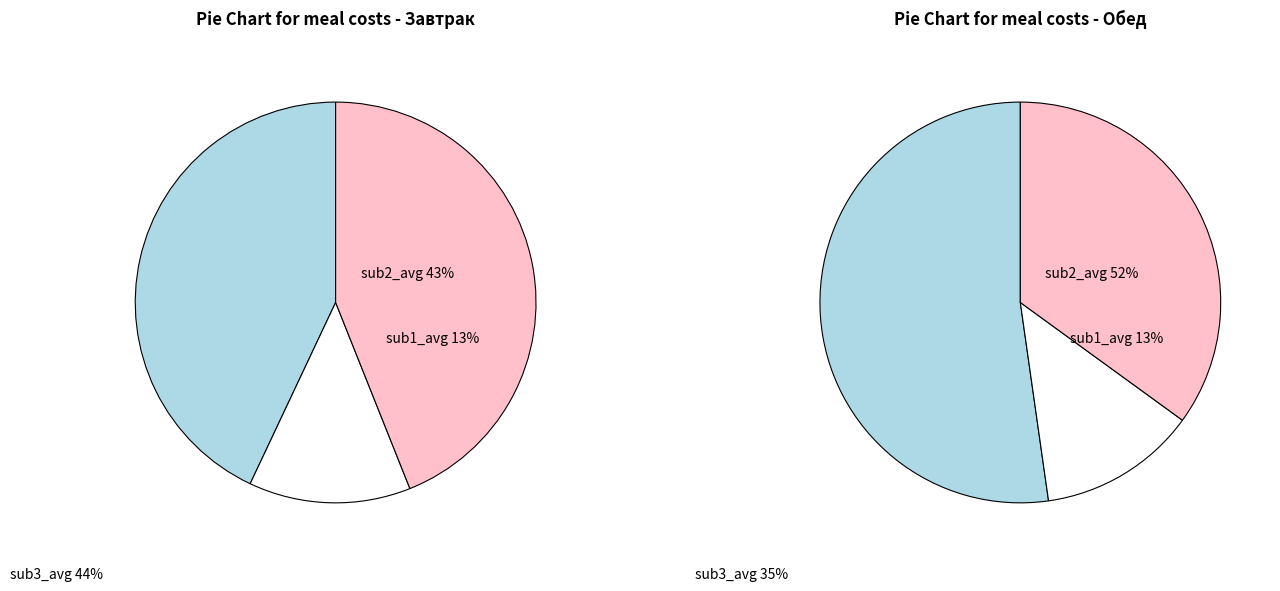

What percentage is NOT represented by Завтрак?

57.0%